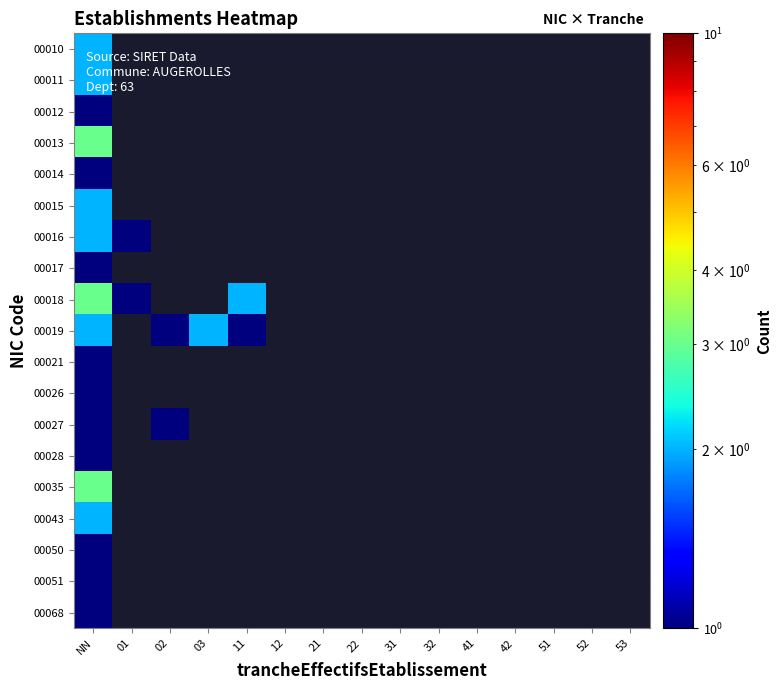

Rank the series by their maximum value, from highest to lowest.

00013, 00018, 00035, 00010, 00011, 00015, 00016, 00019, 00043, 00012, 00014, 00017, 00021, 00026, 00027, 00028, 00050, 00051, 00068